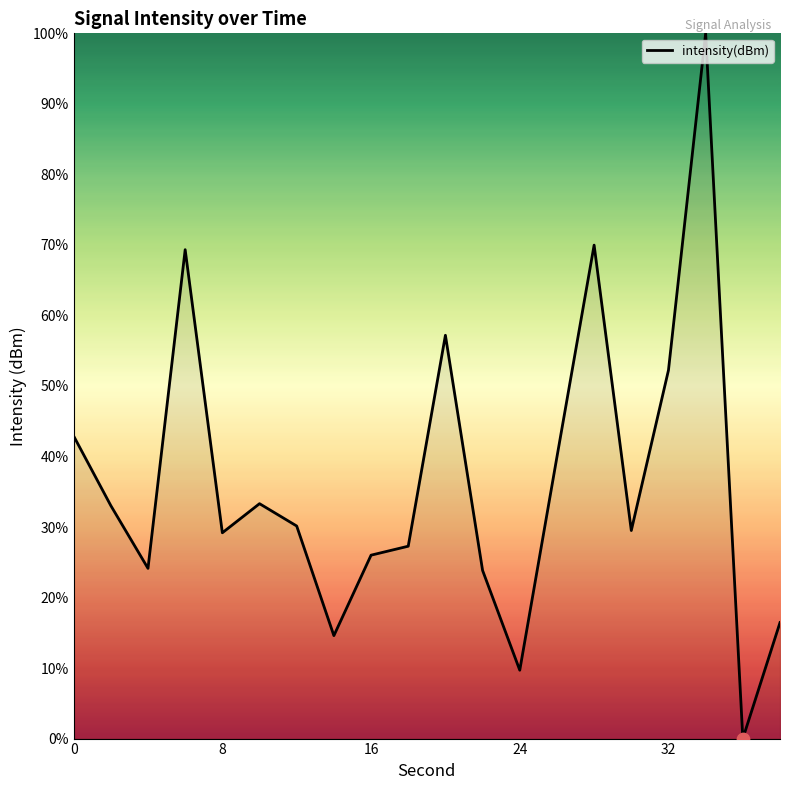

What is the difference between the maximum and minimum values?

100.0